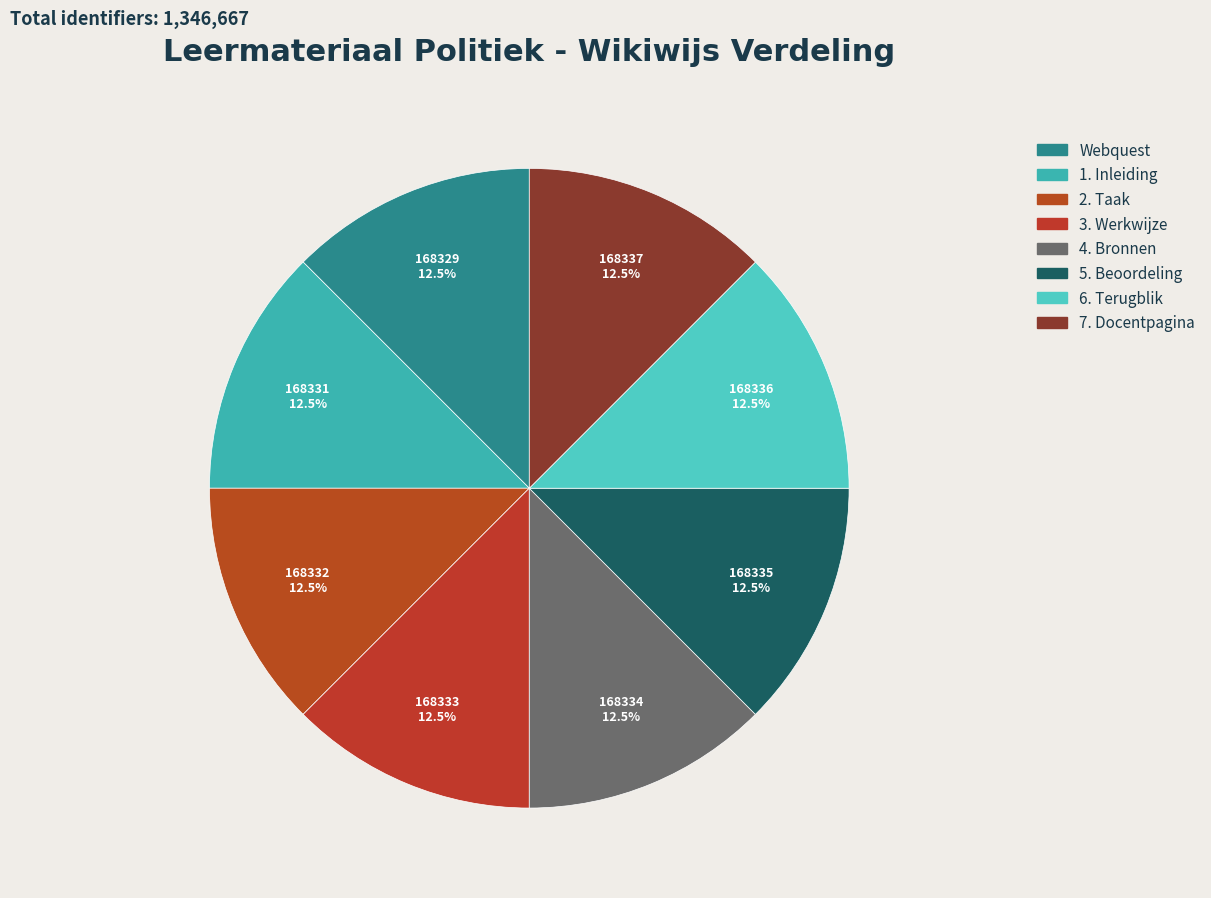

Which category has the biggest portion of the pie?

7. Docentpagina